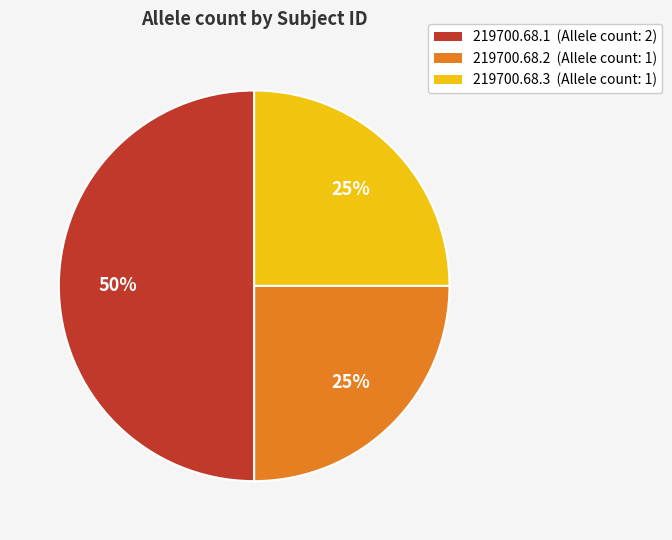

What percentage is the 219700.68.1 slice, to the nearest percent?

50%